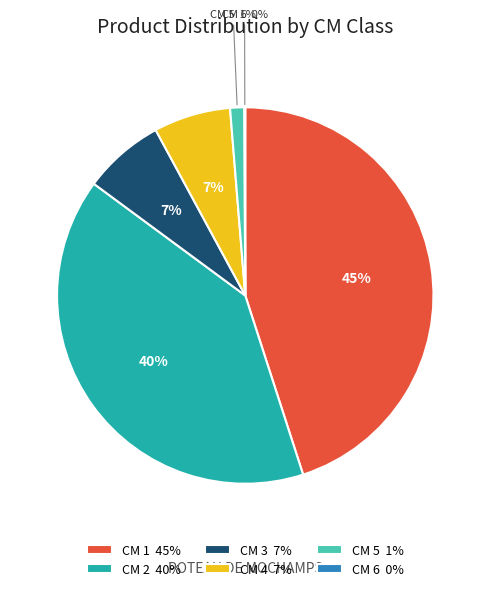

Is there a majority slice in this chart?

No